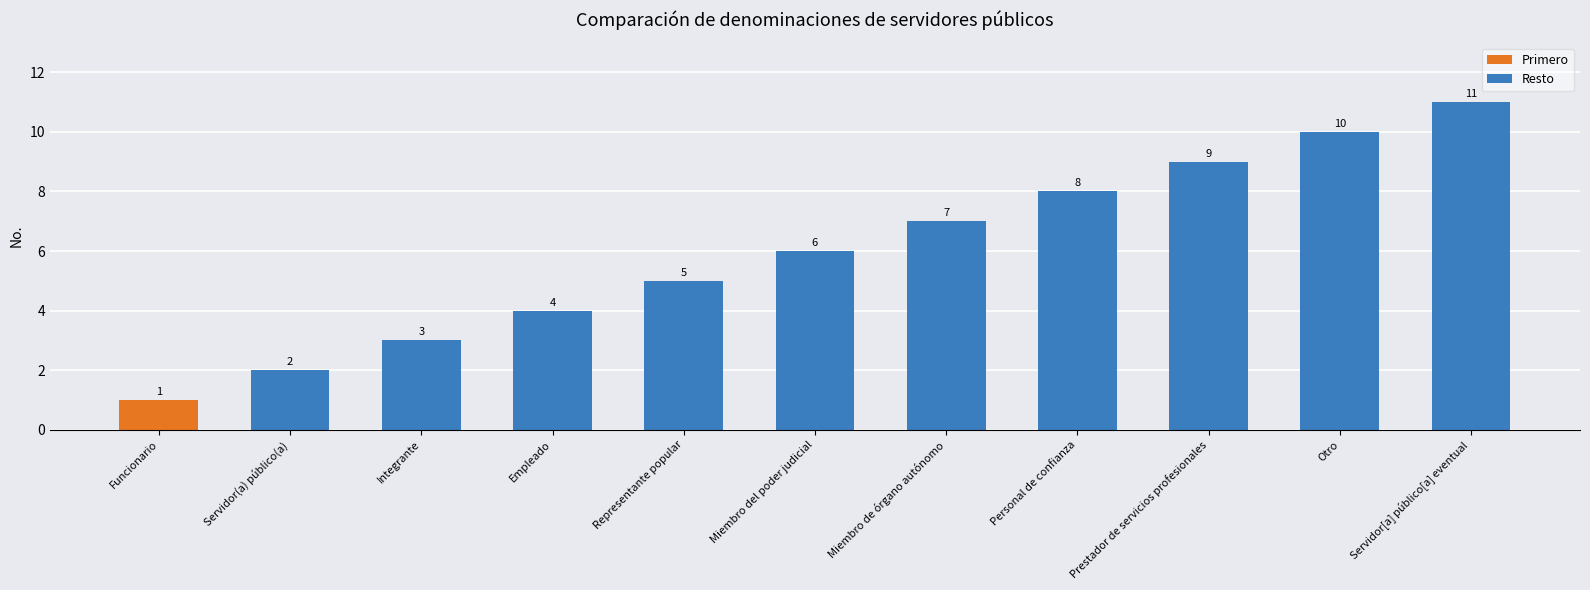

What is the sum of the Resto values at Otro and Servidor[a] público[a] eventual?

21